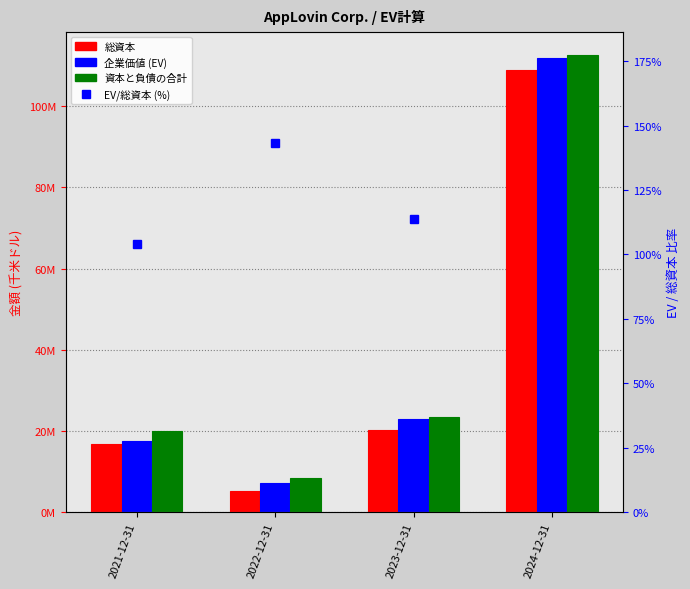

What is the difference between the maximum and second lowest values in the 資本と負債の合計 series?

92601625.0